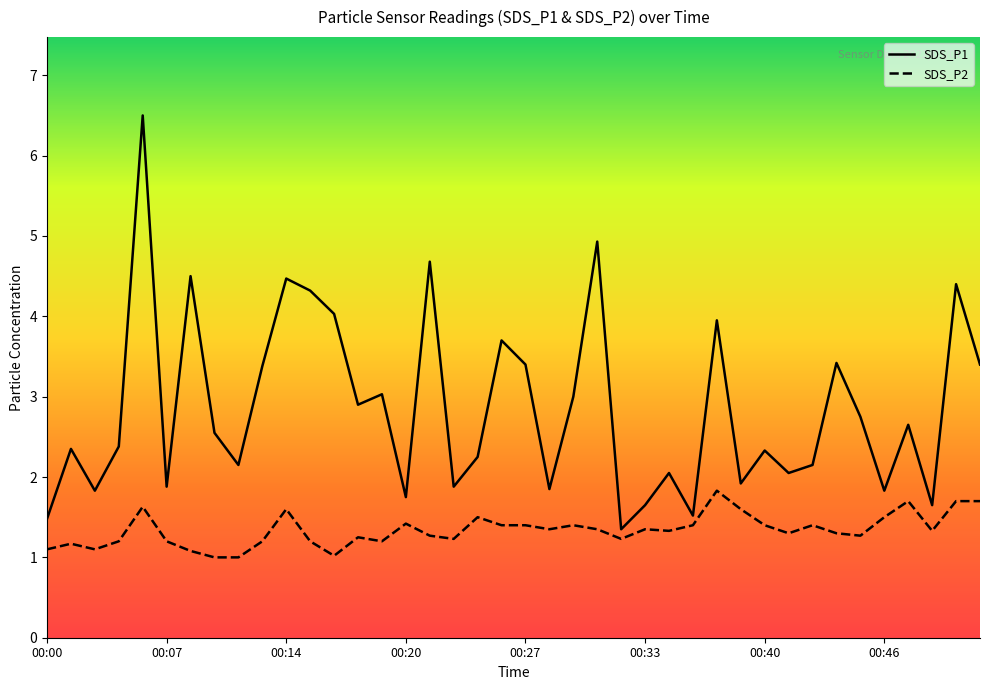

Does the chart have visible grid lines?

No